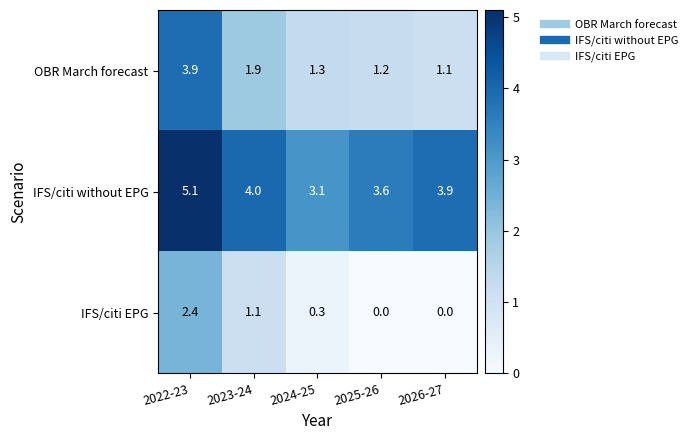

Rank the series at 2025-26 from lowest to highest value.

IFS/citi EPG, OBR March forecast, IFS/citi without EPG